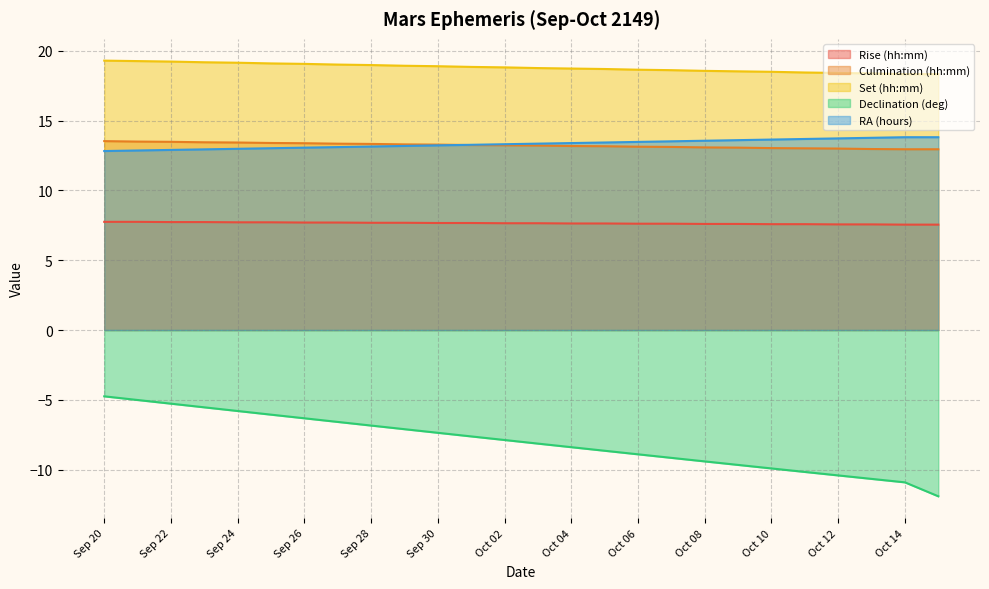

What is the difference between the second highest and second lowest values in the Rise (hh:mm) series?

0.2